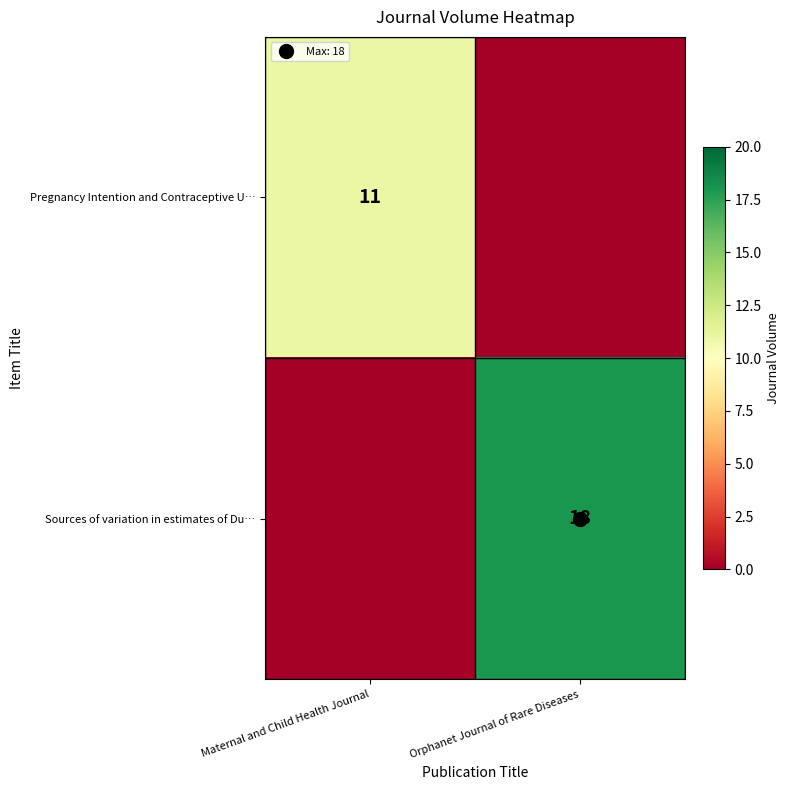

At which category is the sum across all series the highest?

Orphanet Journal of Rare Diseases